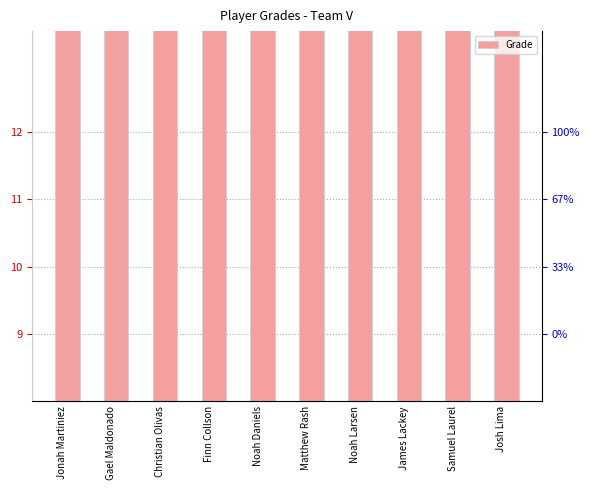

Reading left to right, transcribe all the data shown in this chart.

12	11	12	9	12	9	9	12	12	9